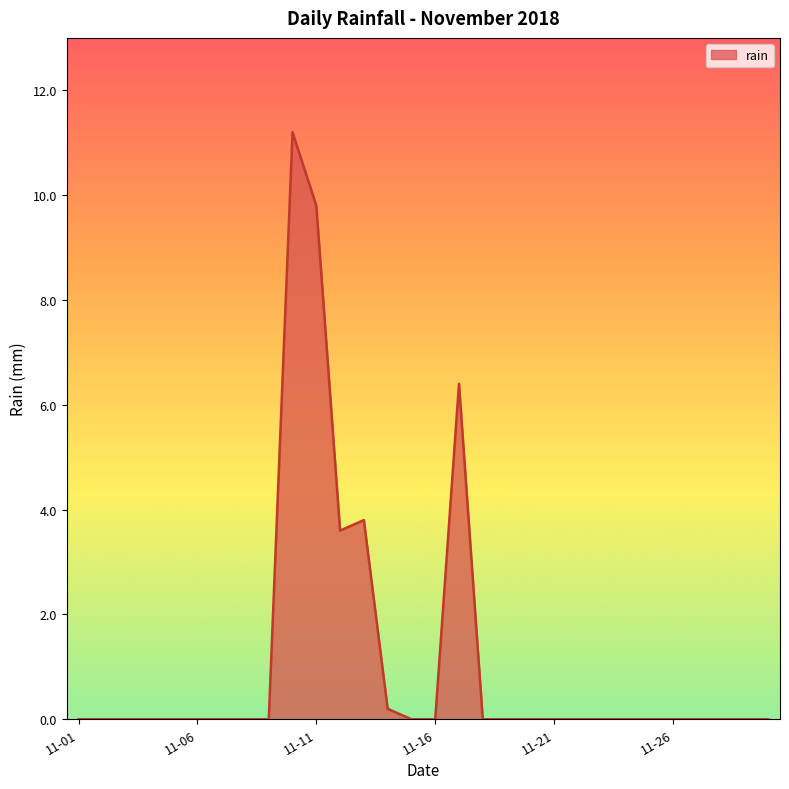

What is the greatest value displayed?

11.2